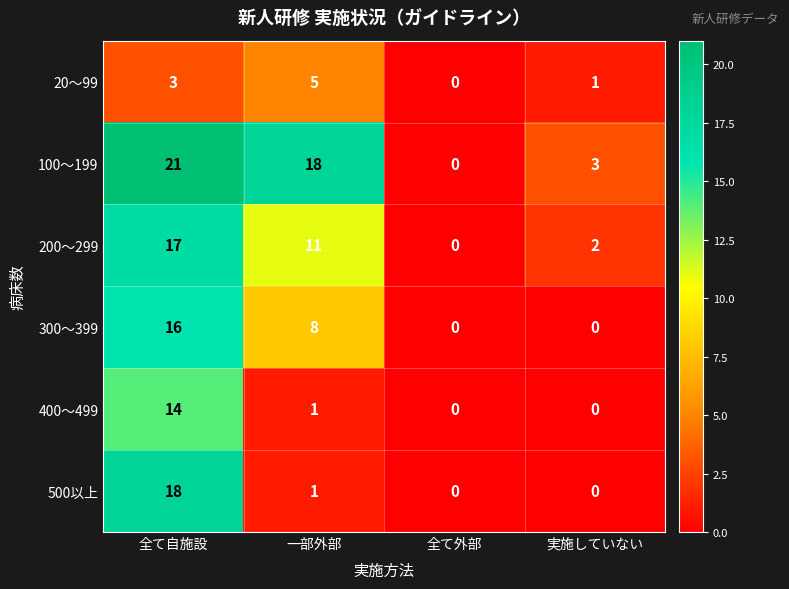

The 100～199 series shows -8 at 全て外部. True or false?

False